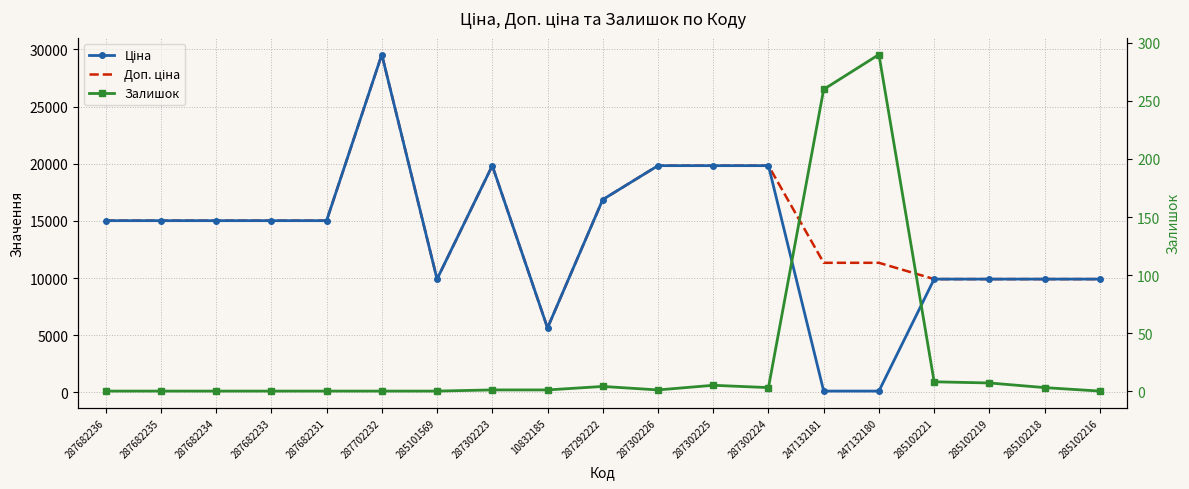

Does the chart have visible grid lines?

Yes